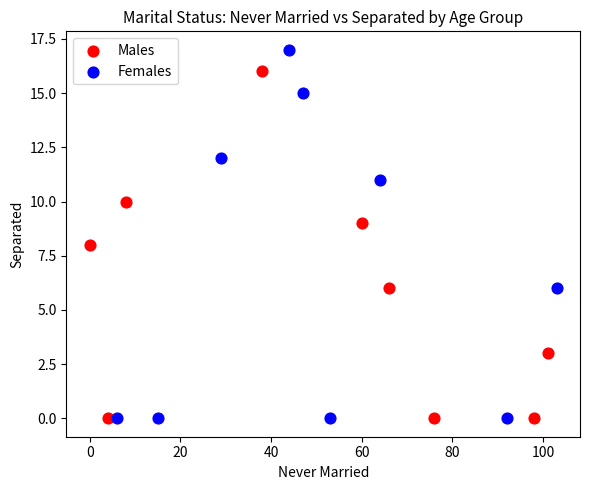

What are all the series names shown in the legend?

Males, Females